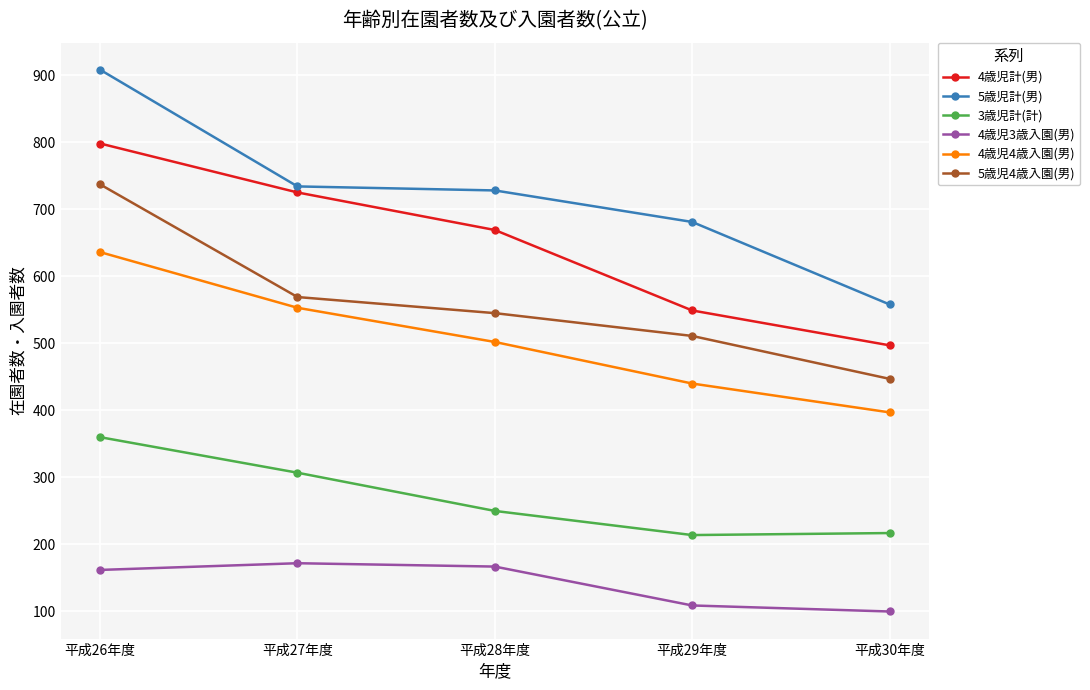

How many data points does each series have?

5